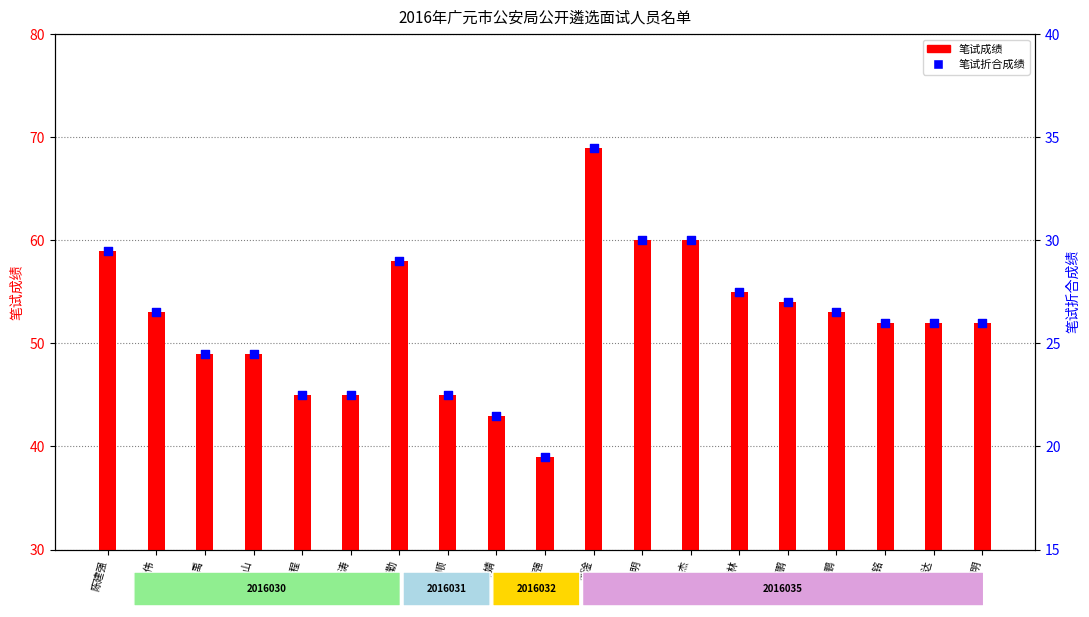

At how many categories does at least one series exceed 57?

5